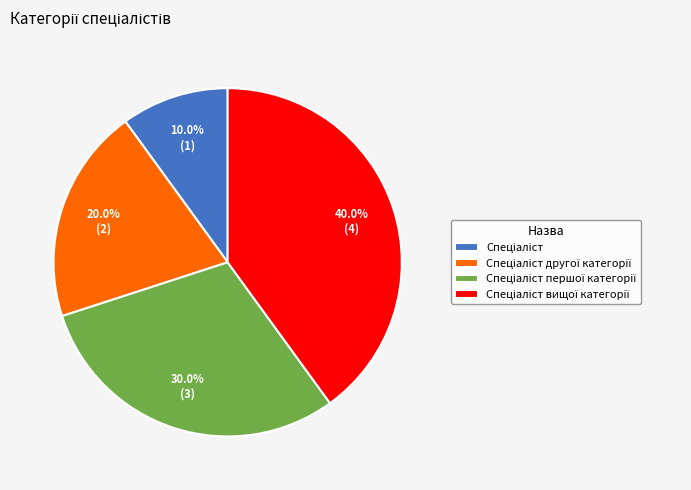

Is there a majority slice in this chart?

No